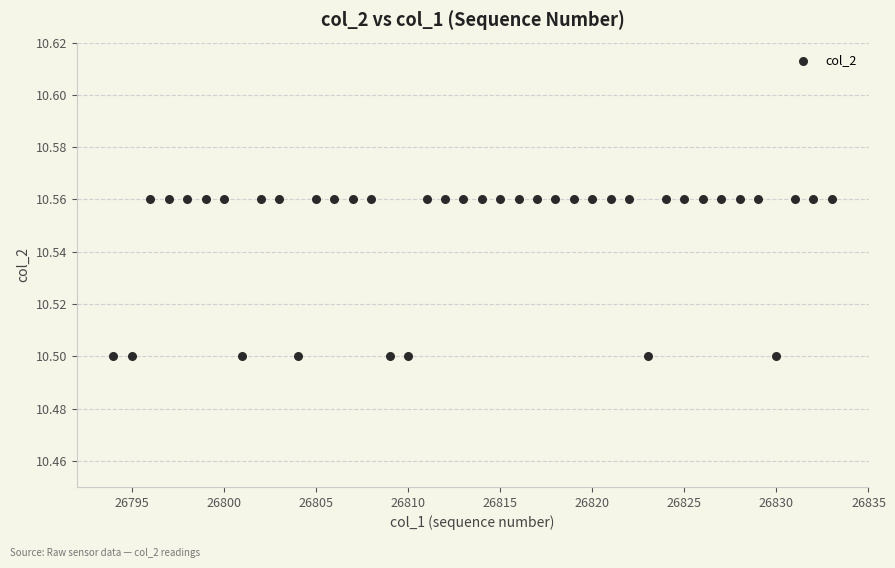

What is the range of X values (max minus min)?

39.0